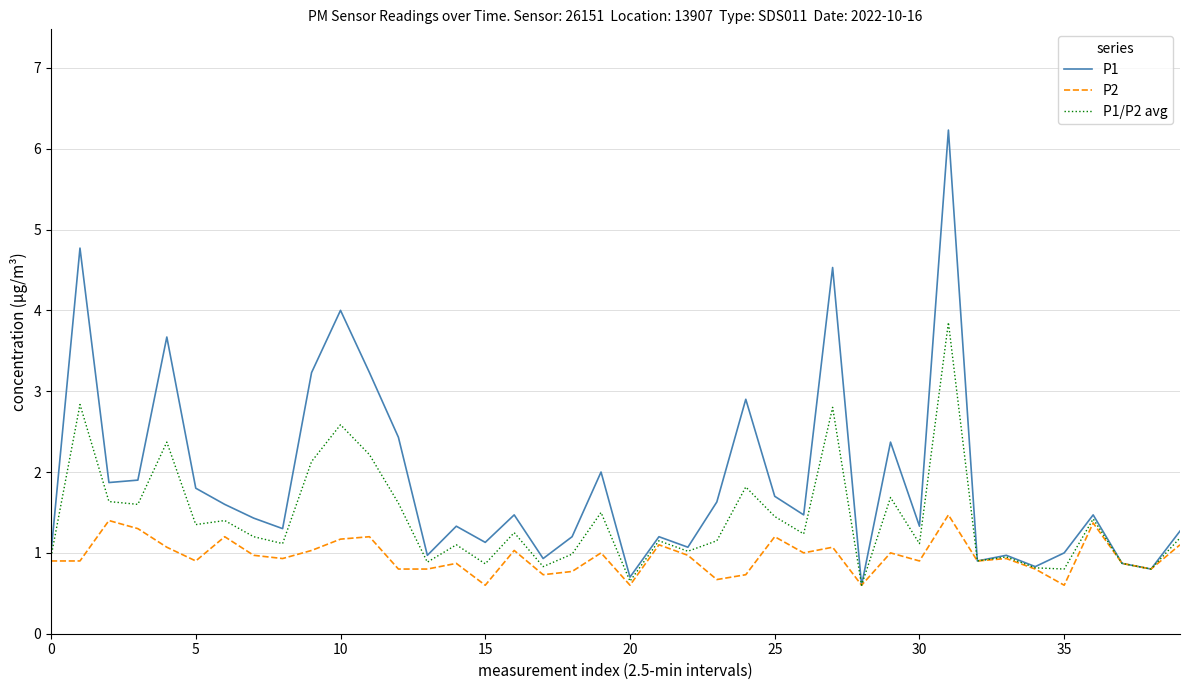

In P1, how many points are lower than both neighbors (excluding endpoints)?

13